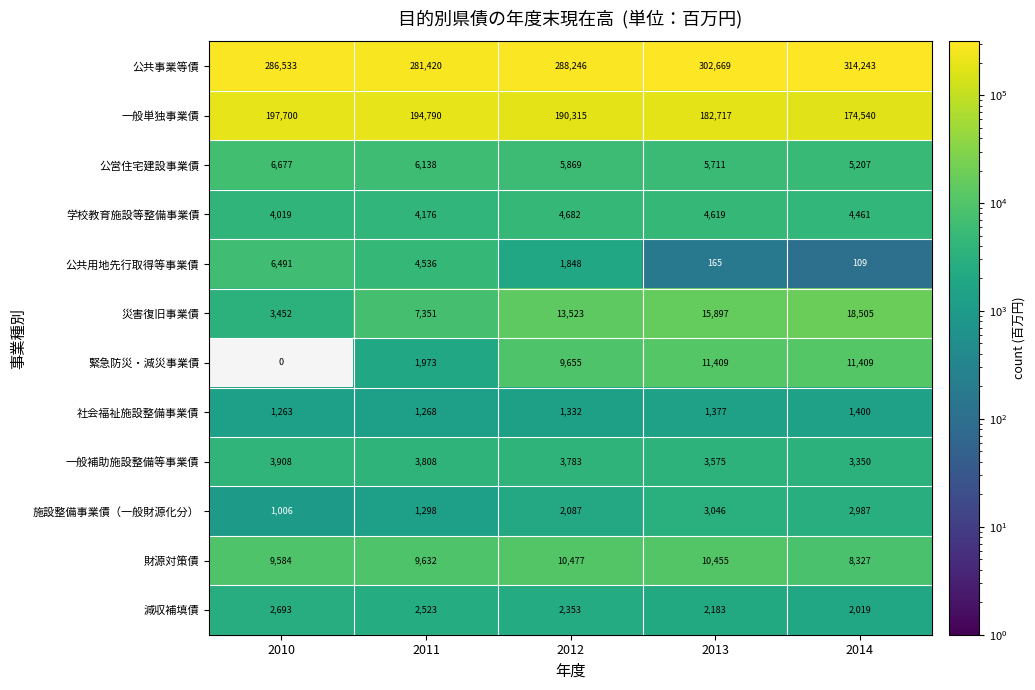

Which series has the largest range (max minus min)?

公共事業等債